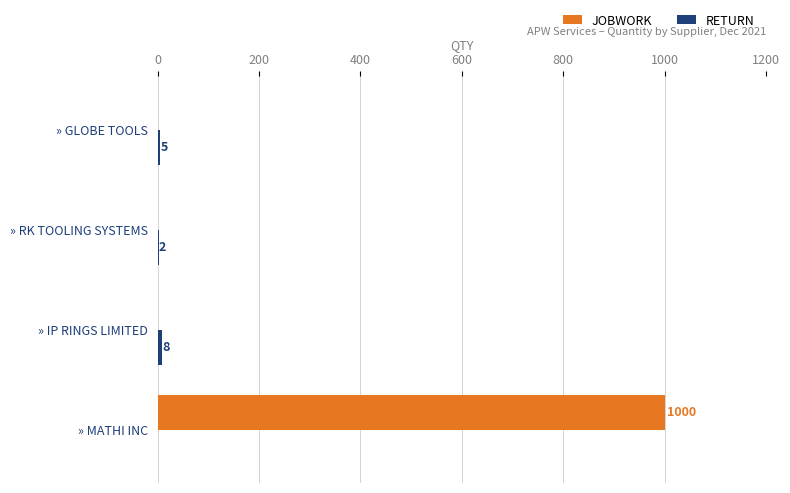

What is the sum of the JOBWORK values at » MATHI INC and » RK TOOLING SYSTEMS?

1000